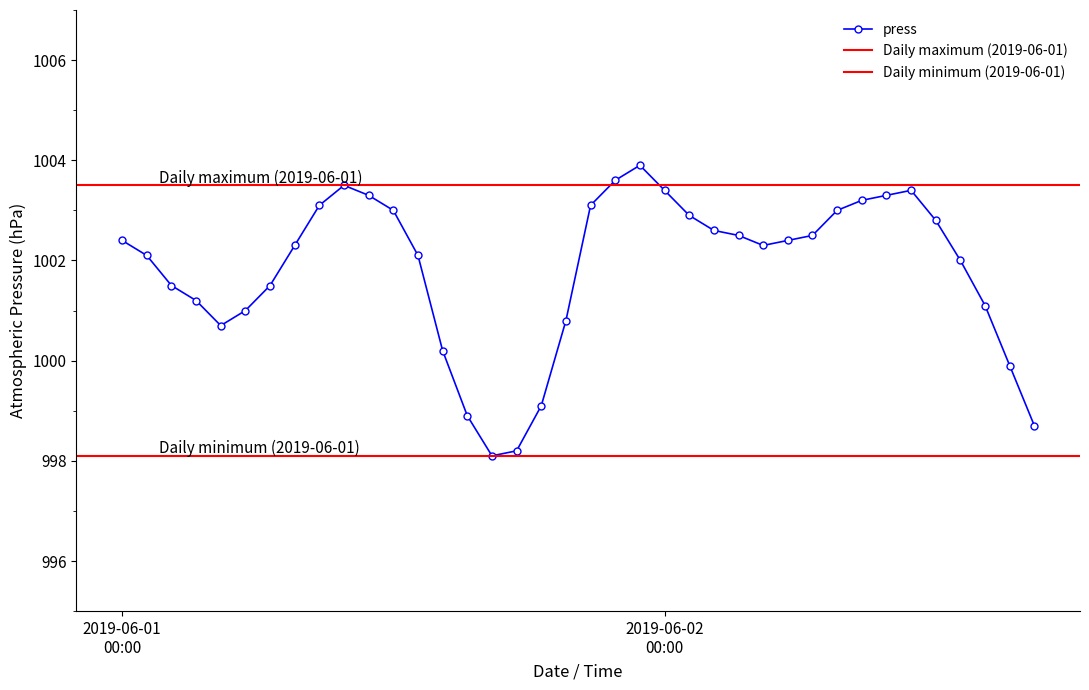

Rank the categories by value from highest to lowest.

2019-06-01 23:00, 2019-06-01 22:00, 2019-06-01 09:00, 2019-06-02 00:00, 2019-06-02 10:00, 2019-06-01 10:00, 2019-06-02 09:00, 2019-06-02 08:00, 2019-06-01 08:00, 2019-06-01 21:00, 2019-06-01 11:00, 2019-06-02 07:00, 2019-06-02 01:00, 2019-06-02 11:00, 2019-06-02 02:00, 2019-06-02 03:00, 2019-06-02 06:00, 2019-06-01 00:00, 2019-06-02 05:00, 2019-06-01 07:00, 2019-06-02 04:00, 2019-06-01 01:00, 2019-06-01 12:00, 2019-06-02 12:00, 2019-06-01 02:00, 2019-06-01 06:00, 2019-06-01 03:00, 2019-06-02 13:00, 2019-06-01 05:00, 2019-06-01 20:00, 2019-06-01 04:00, 2019-06-01 14:00, 2019-06-02 14:00, 2019-06-01 19:00, 2019-06-01 15:00, 2019-06-02 15:00, 2019-06-01 18:00, 2019-06-01 16:00